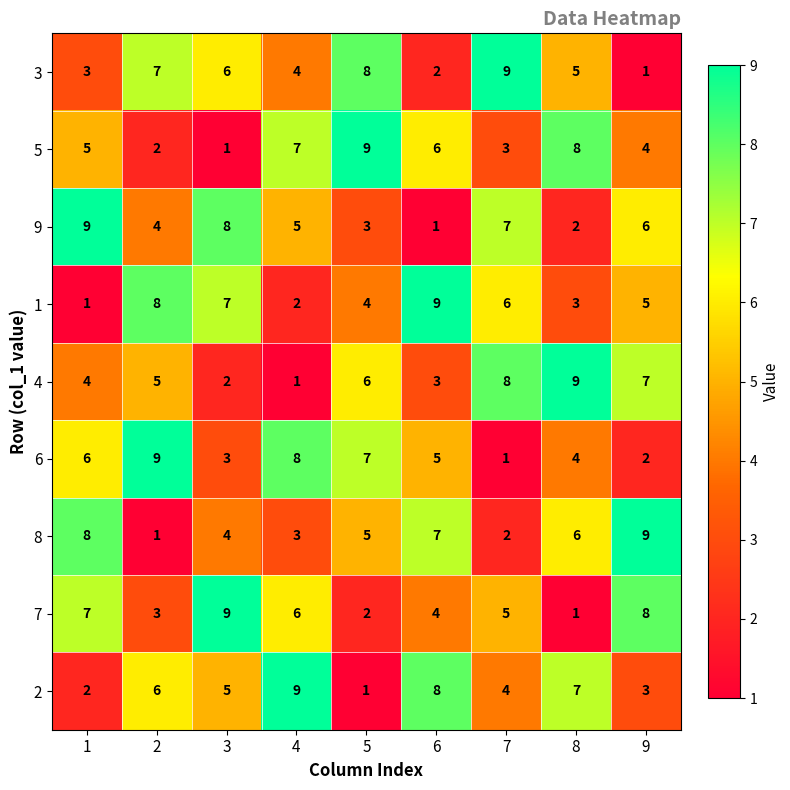

How many distinct data groups are displayed?

9